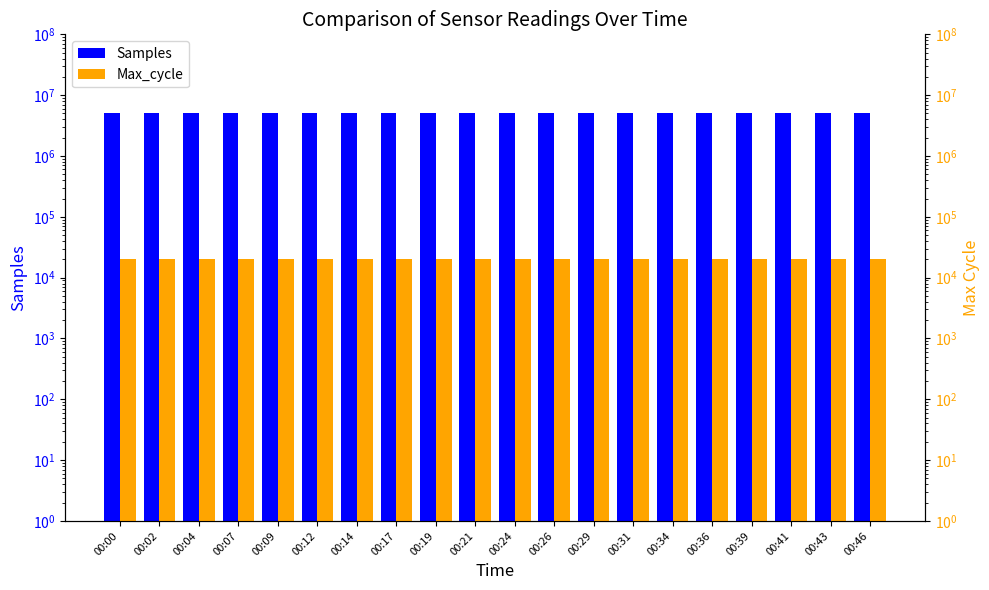

What is the value of the Max_cycle bar at the 6th from the left?

20049